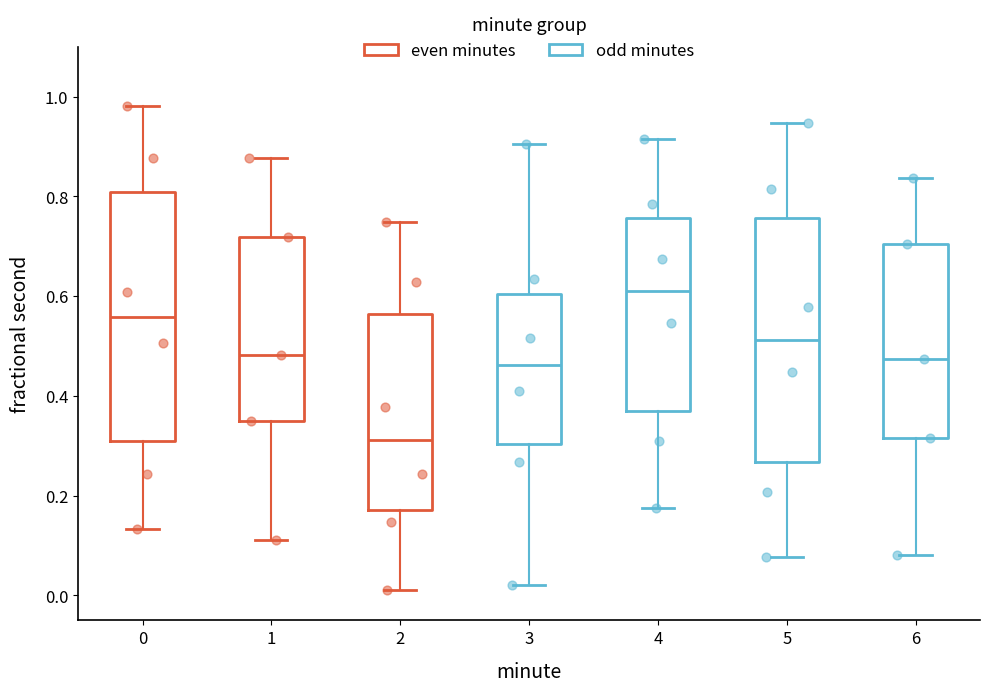

Reading left to right, transcribe this box plot: for each box, give where its median line is, the range the box spans, and where its two whiskers end, as read against the y-axis. The values are not printed on the chart, so give them approximately, as read against the axis.

0: median 0.56, box 0.30 to 0.80, whiskers 0.14 to 0.98
1: median 0.48, box 0.34 to 0.72, whiskers 0.12 to 0.88
2: median 0.32, box 0.18 to 0.56, whiskers 0.02 to 0.74
3: median 0.46, box 0.30 to 0.60, whiskers 0.02 to 0.90
4: median 0.62, box 0.36 to 0.76, whiskers 0.18 to 0.92
5: median 0.52, box 0.26 to 0.76, whiskers 0.08 to 0.94
6: median 0.48, box 0.32 to 0.70, whiskers 0.08 to 0.84